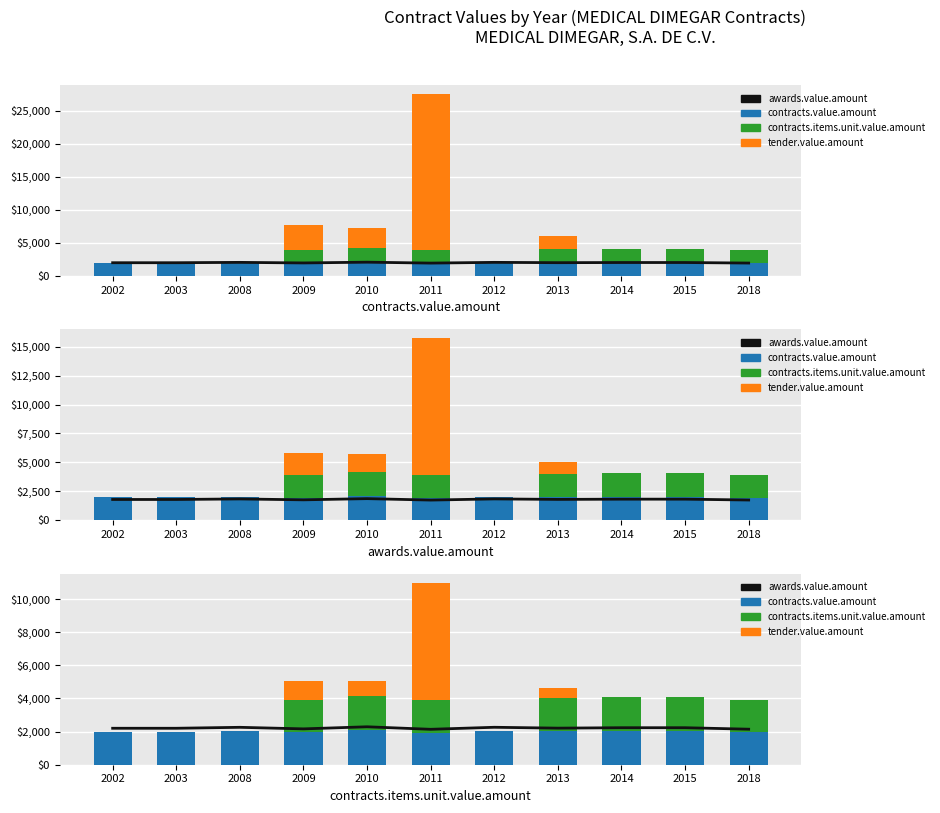

The value of contracts.items.unit.value.amount at 2009 is 1966.5. True or false?

True